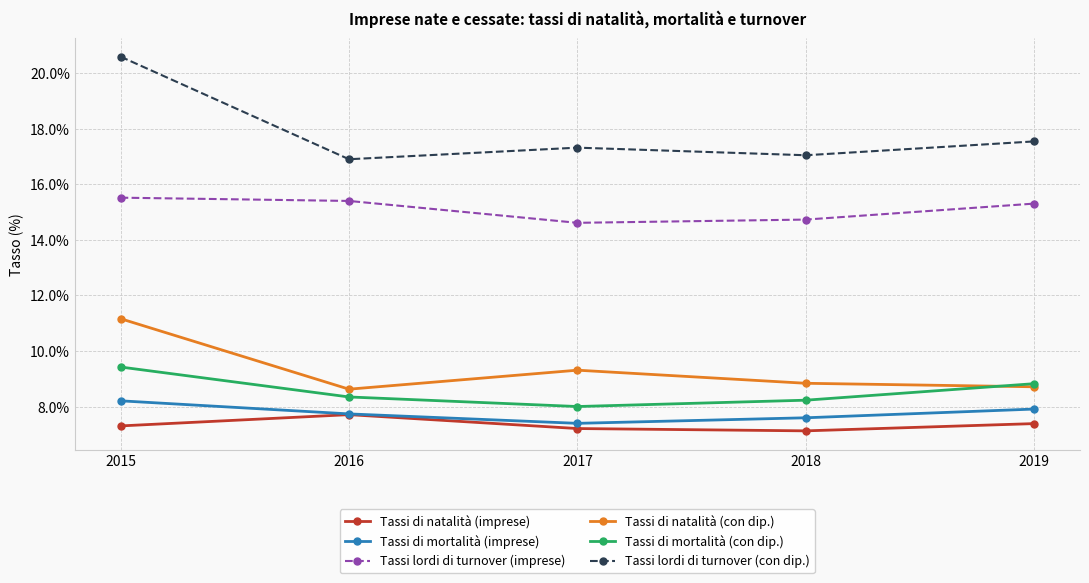

True or false: Tassi lordi di turnover (imprese) has a value of 14.6 at 2017.

True